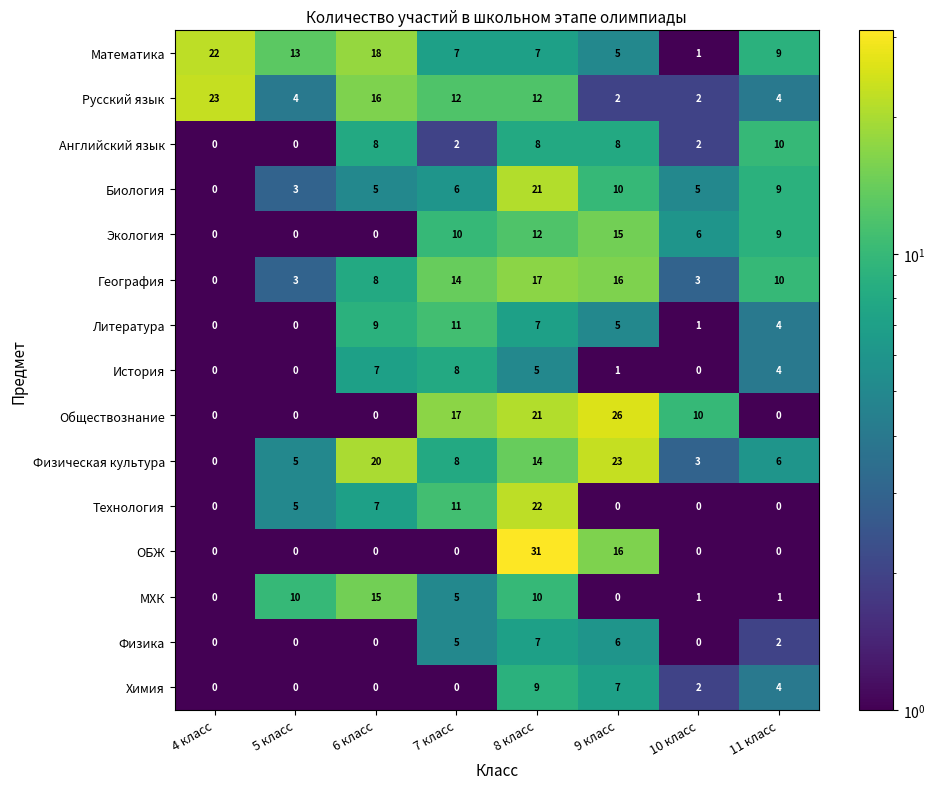

What is the total value across all series at 6 класс?

113